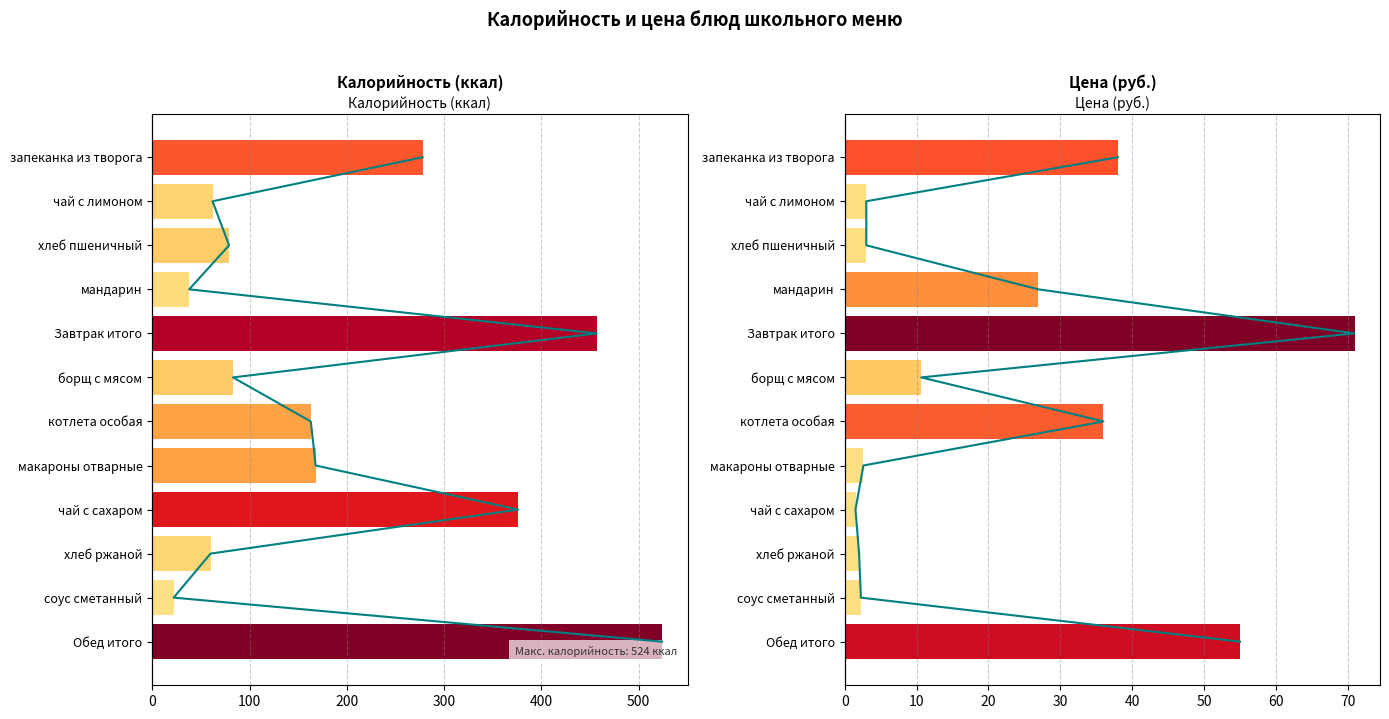

At how many categories does at least one series exceed 358?

3